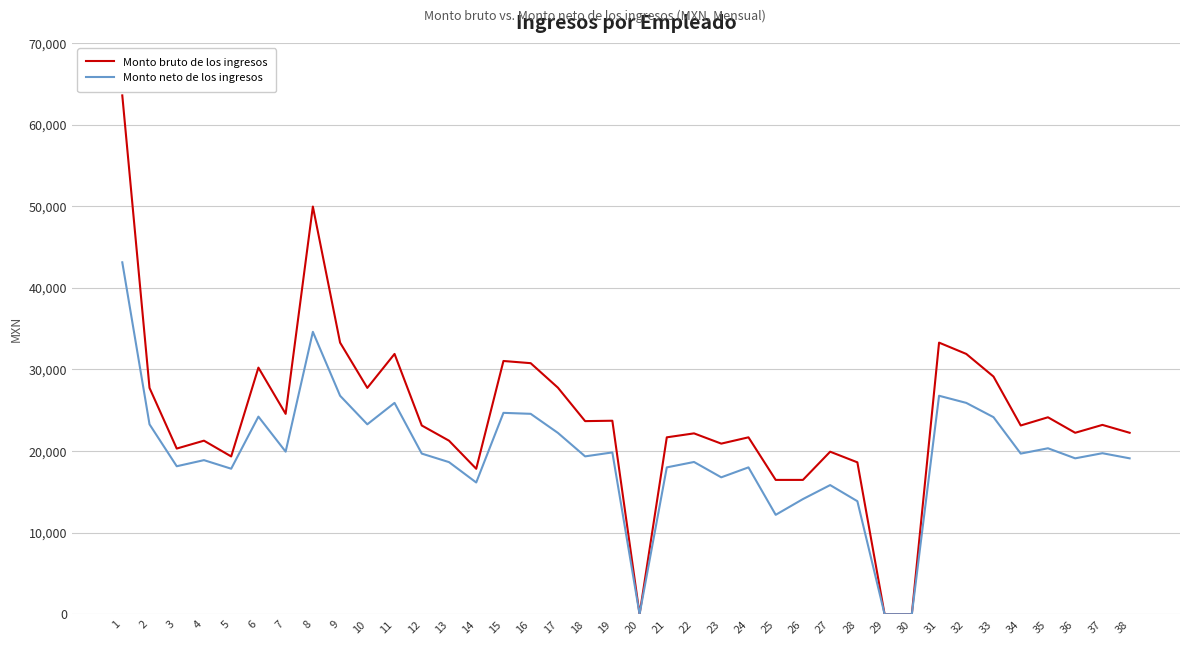

The Monto neto de los ingresos series shows 15823.1 at 27. True or false?

True